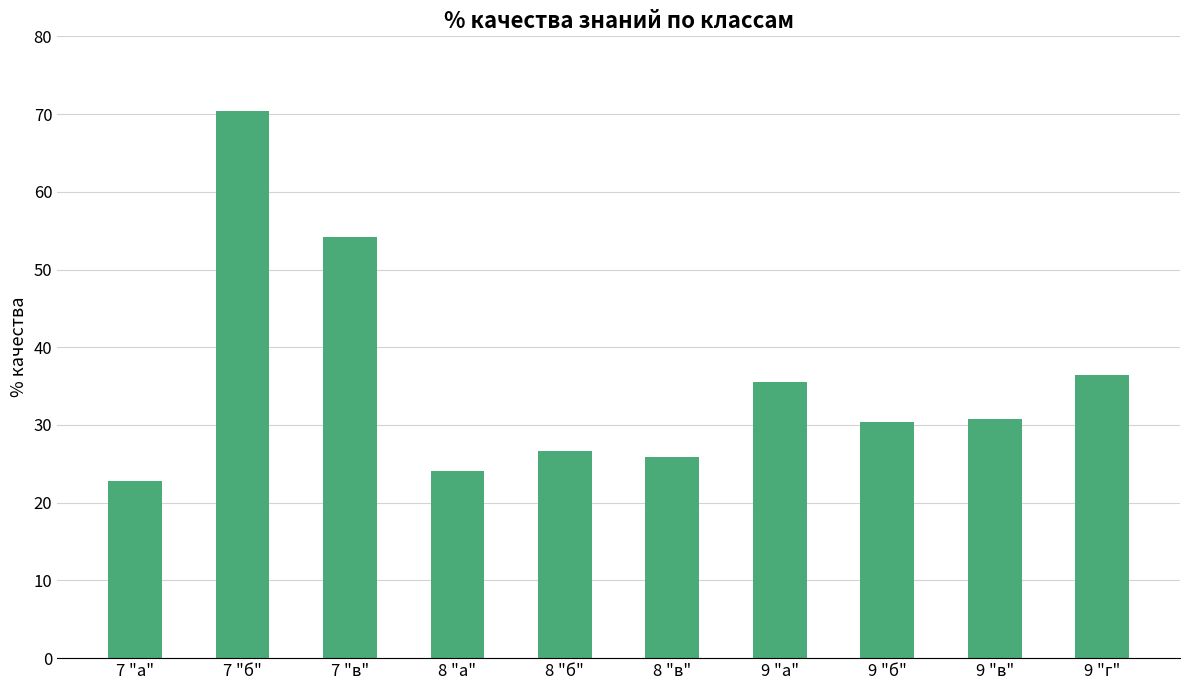

What is the label of the 8th bar from the right?

7 "в"